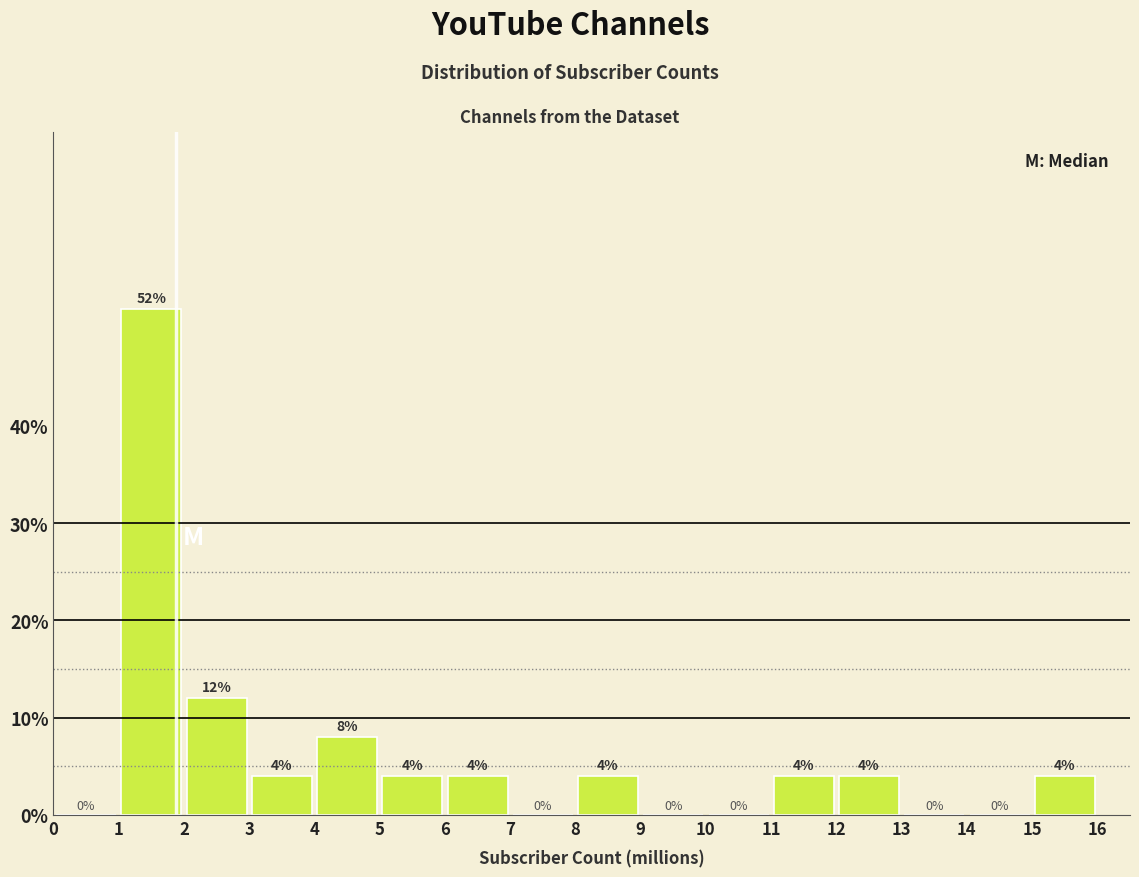

Reading left to right, transcribe this chart: for each bar, give the range it covers on the x-axis and its height.

0 to 1: 0
1 to 2: 52
2 to 3: 12
3 to 4: 4
4 to 5: 8
5 to 6: 4
6 to 7: 4
7 to 8: 0
8 to 9: 4
9 to 10: 0
10 to 11: 0
11 to 12: 4
12 to 13: 4
13 to 14: 0
14 to 15: 0
15 to 16: 4